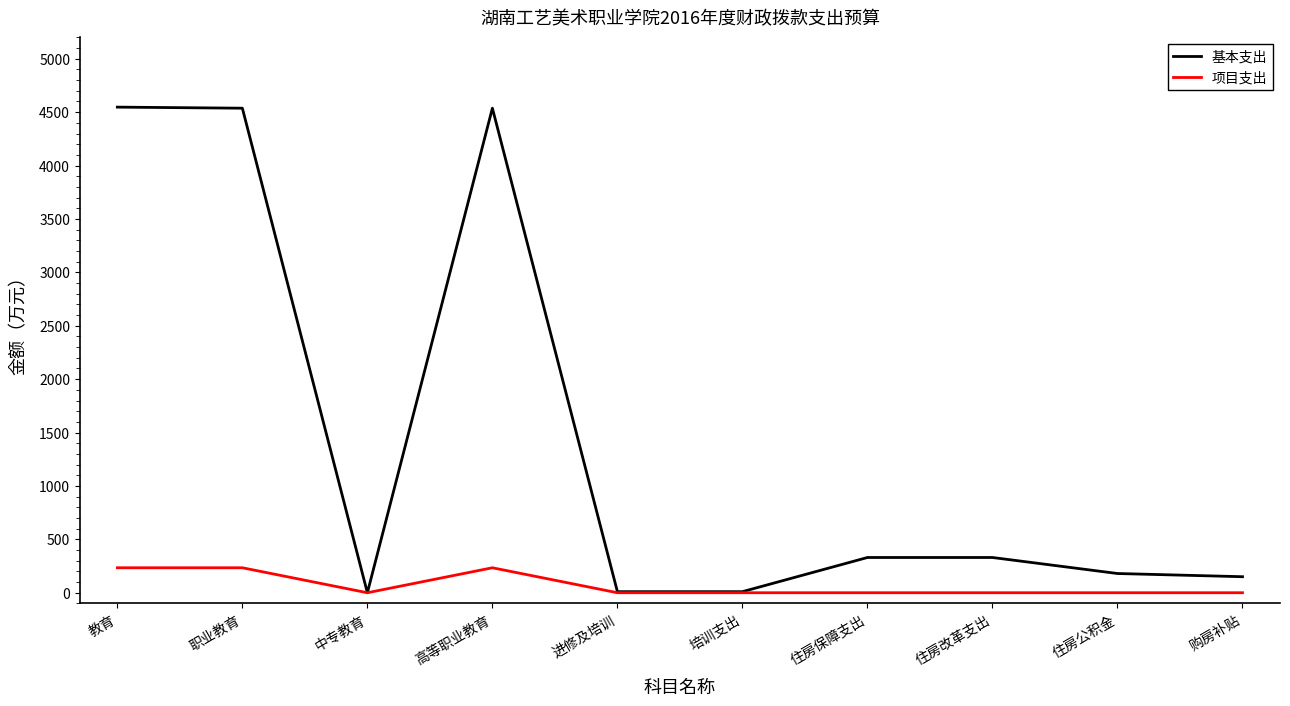

What is the greatest value displayed?

4547.0